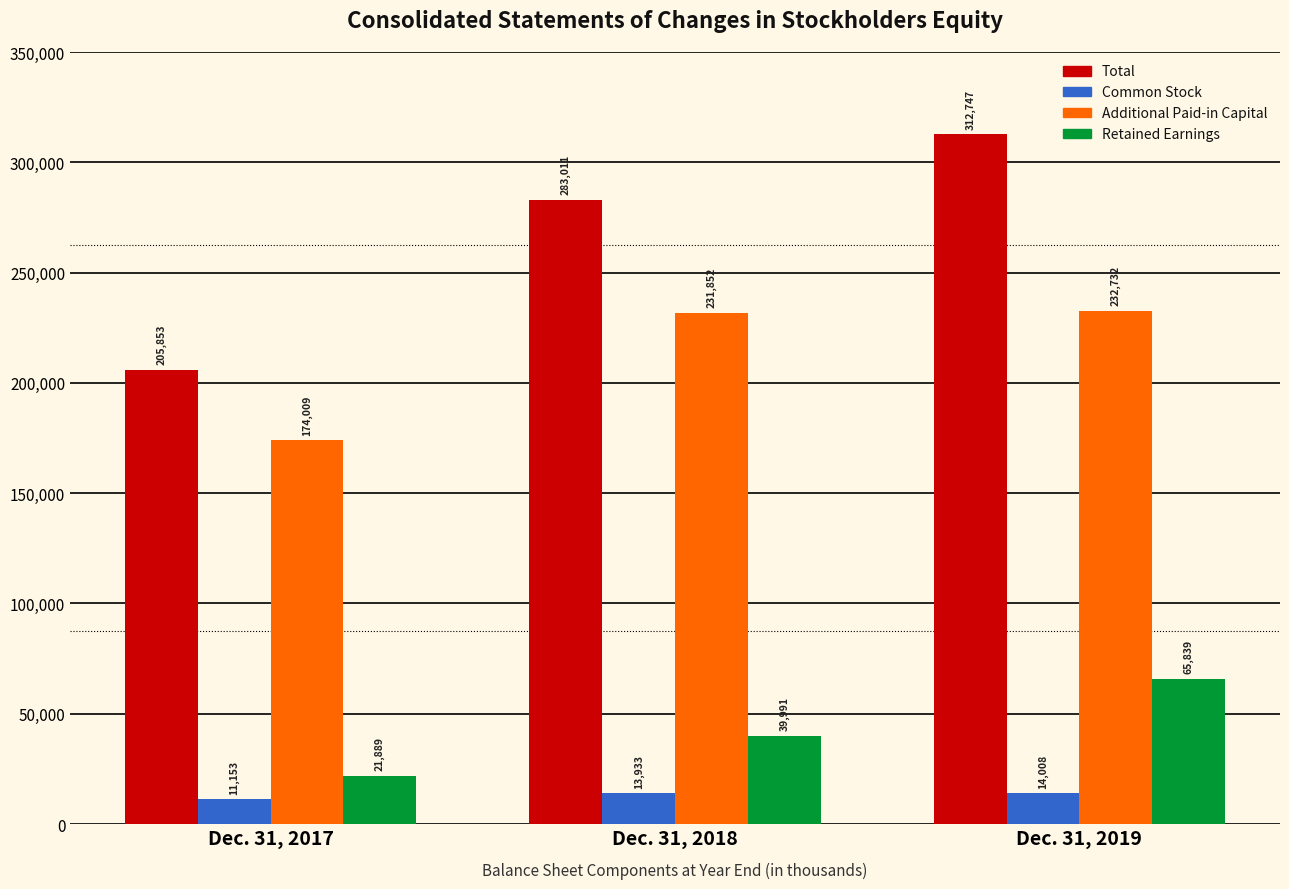

How many series are shown in this chart?

4